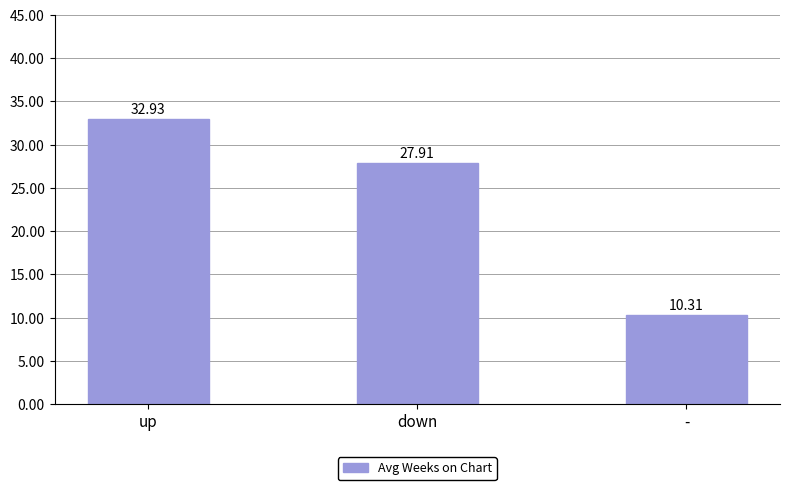

What position from the left is down?

2